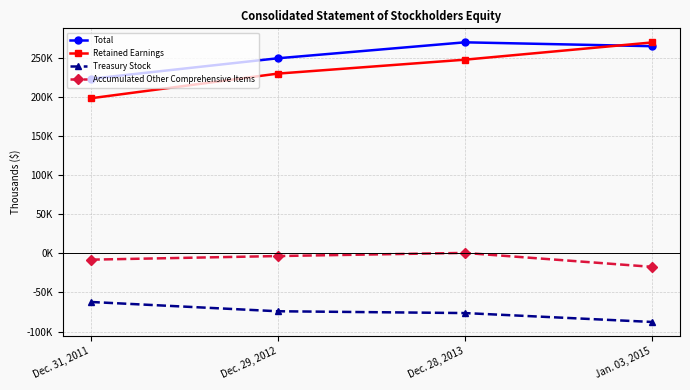

True or false: Total and Accumulated Other Comprehensive Items intersect in this chart.

False